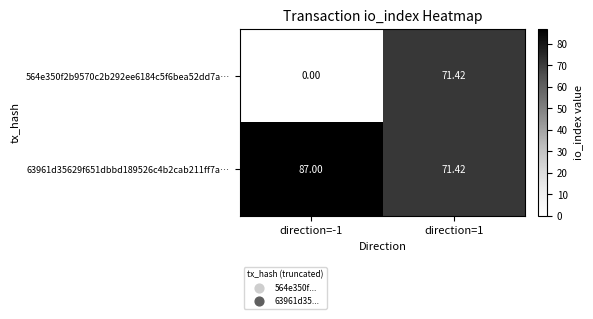

Is the value of 564e350f2b9570c2b292ee6184c5f6bea52dd7a… at direction=-1 greater than the value of 63961d35629f651dbbd189526c4b2cab211ff7a… at direction=-1?

No